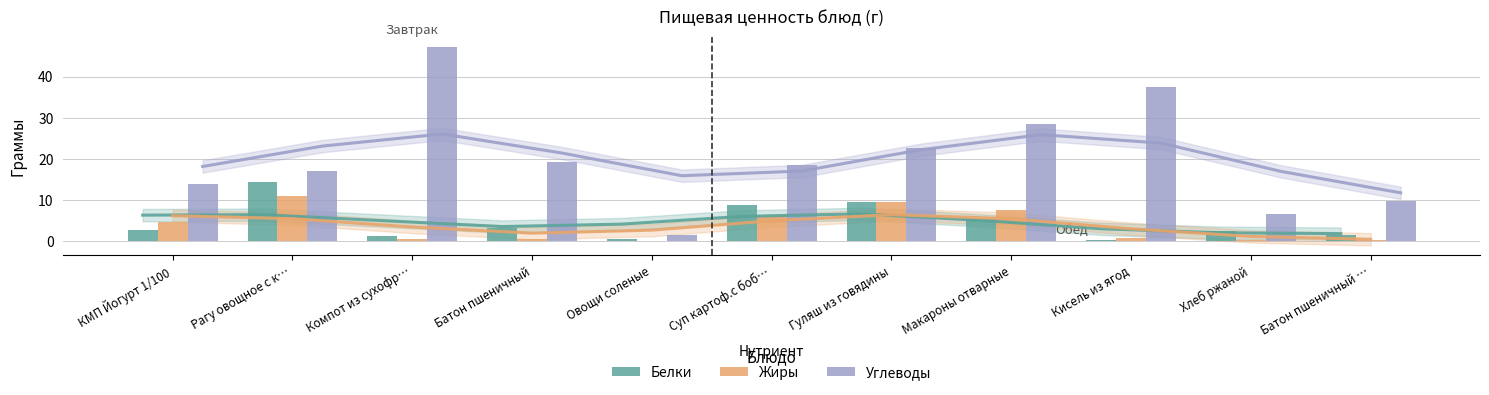

What is the sum of all Белки values?

50.1